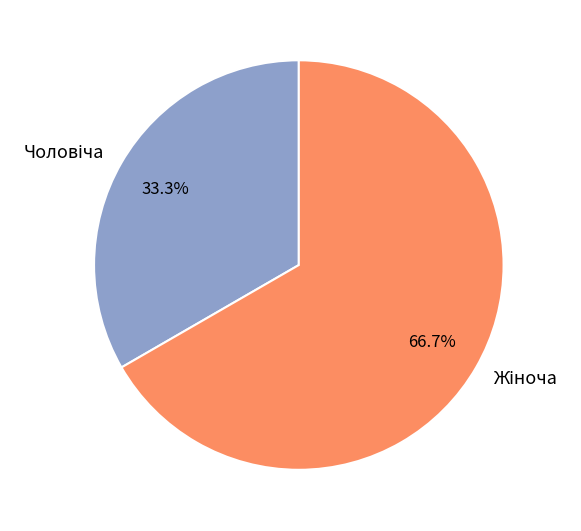

Does any single category account for the majority?

Yes